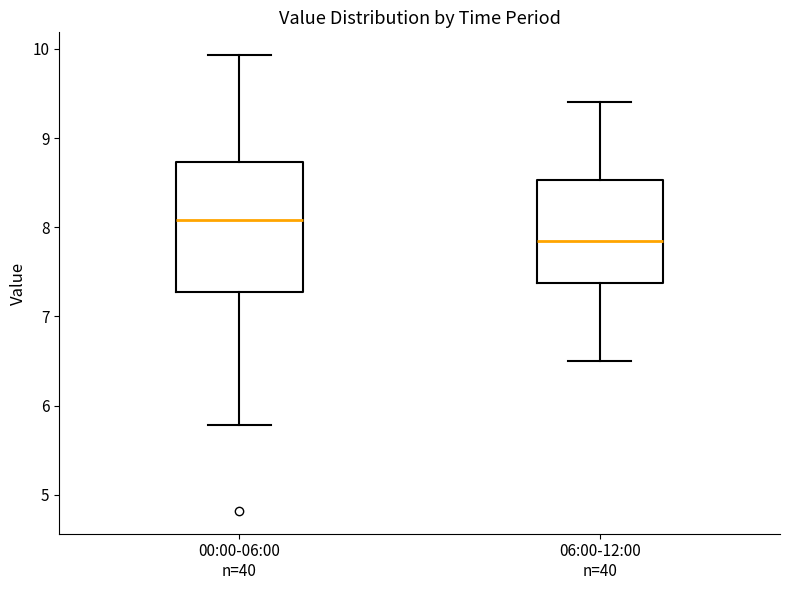

Where does the median line of the box for 06:00-12:00 n=40 sit on the y-axis? The values are not printed on the chart, so give them approximately, as read against the axis.

7.9